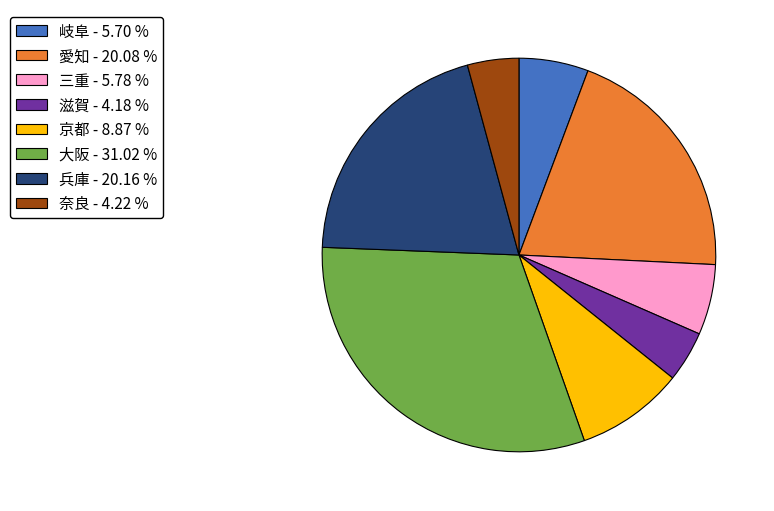

Combined, do 愛知 and 岐阜 account for over 50%?

No